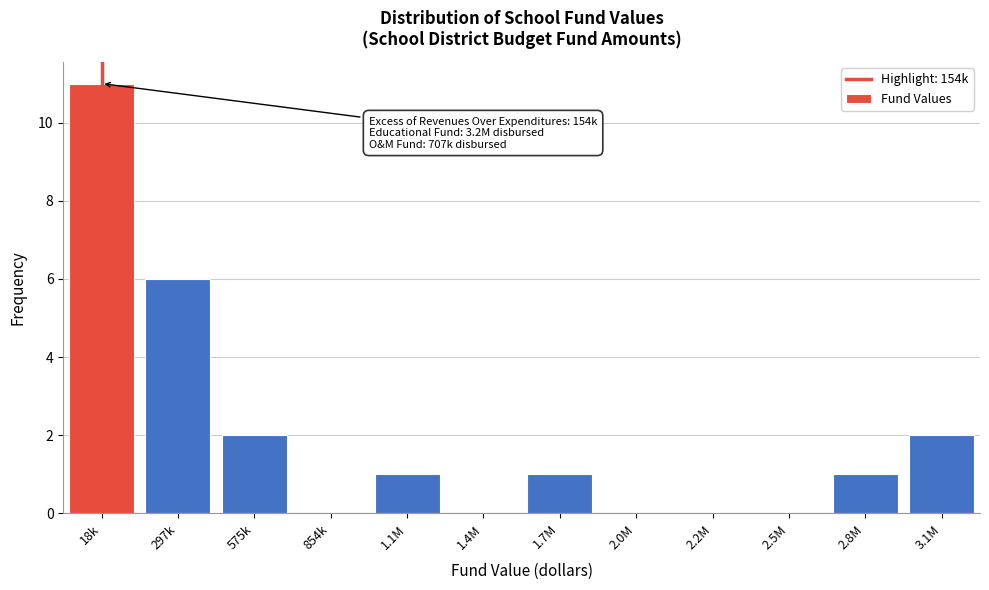

Reading left to right, extract all data points from this chart.

18k=11	297k=6	575k=2	854k=0	1.1M=1	1.4M=0	1.7M=1	2.0M=0	2.2M=0	2.5M=0	2.8M=1	3.1M=2